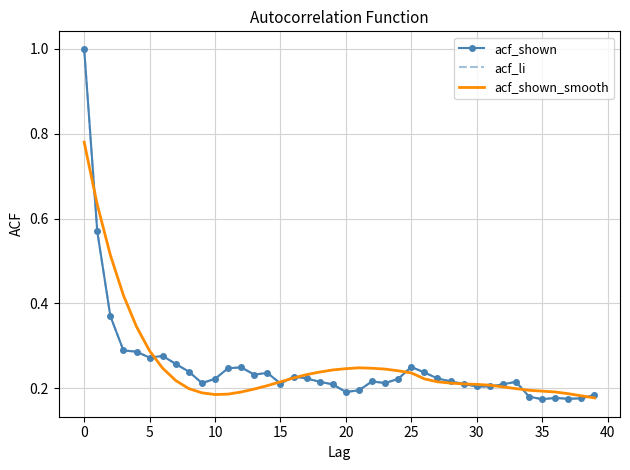

At how many categories does at least one series exceed 0?

40